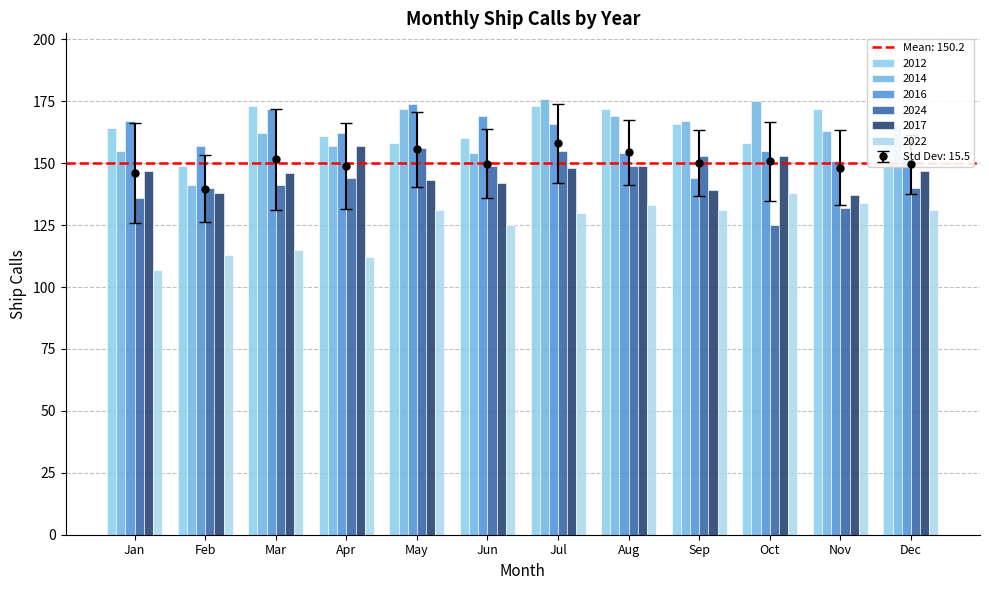

Read the 2014 value at Oct.

175